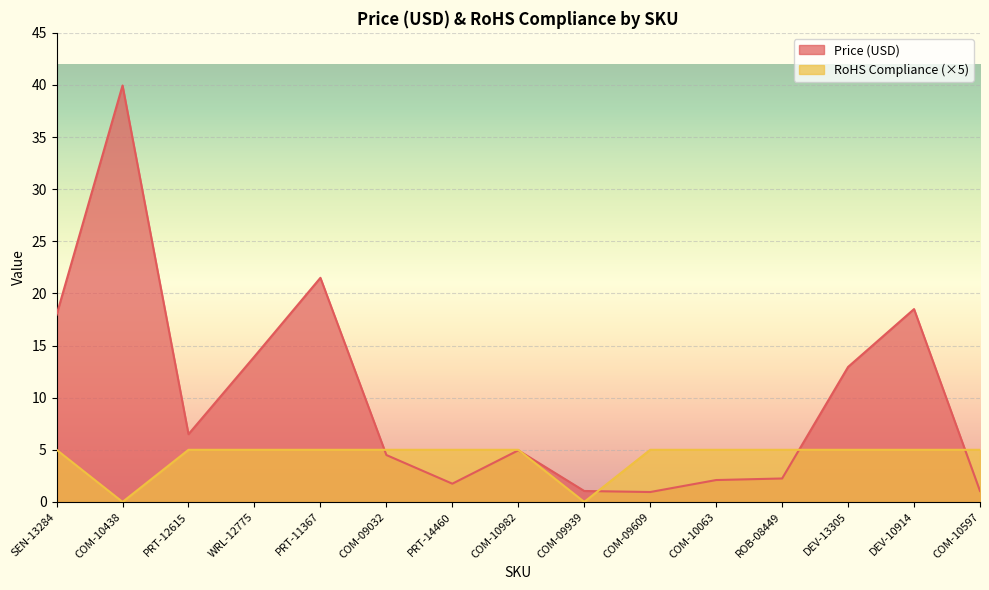

What is the difference between the highest and lowest values at SEN-13284?

12.9